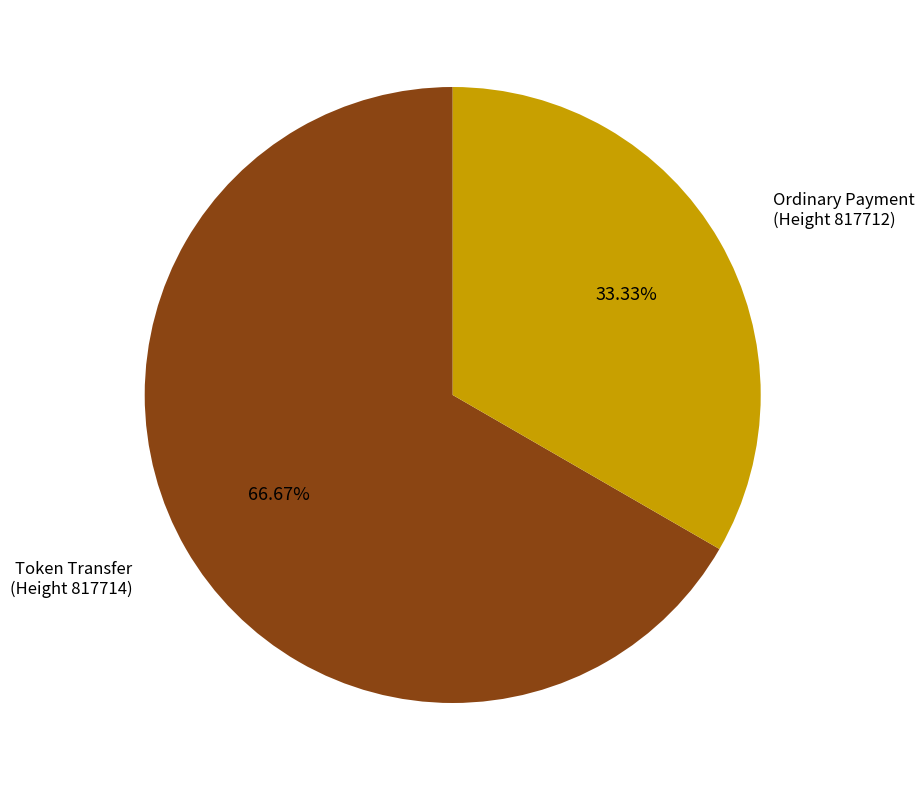

Is there any slice that represents more than half of the pie?

Yes